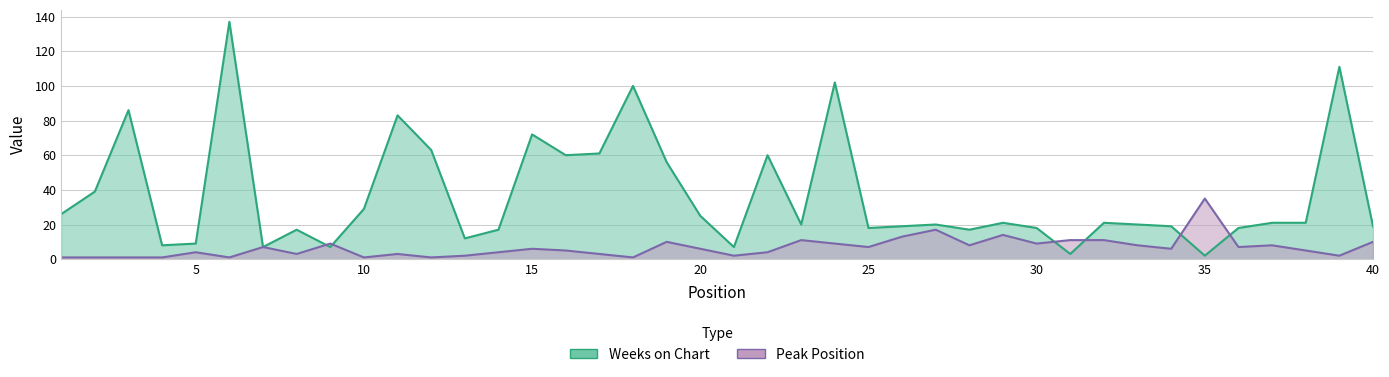

What is the difference between the maximum and second lowest values in the Peak Position series?

34